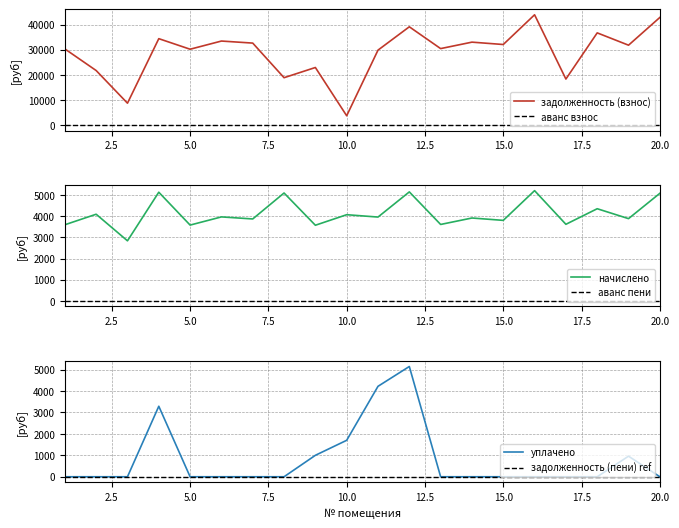

True or false: задолженность (пени) ref and начислено intersect in this chart.

False